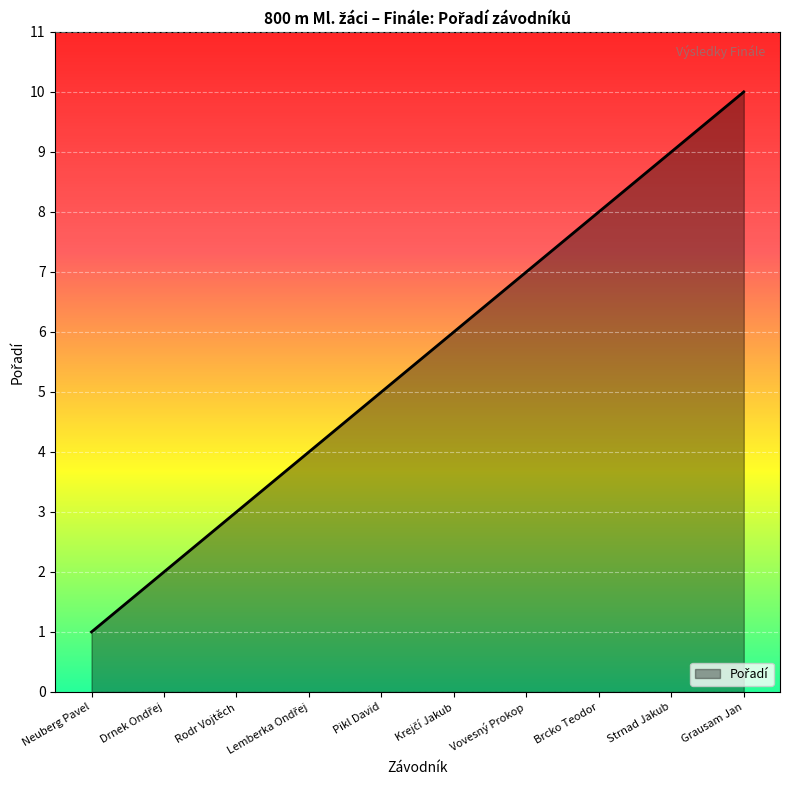

How many lines are shown in the chart?

1